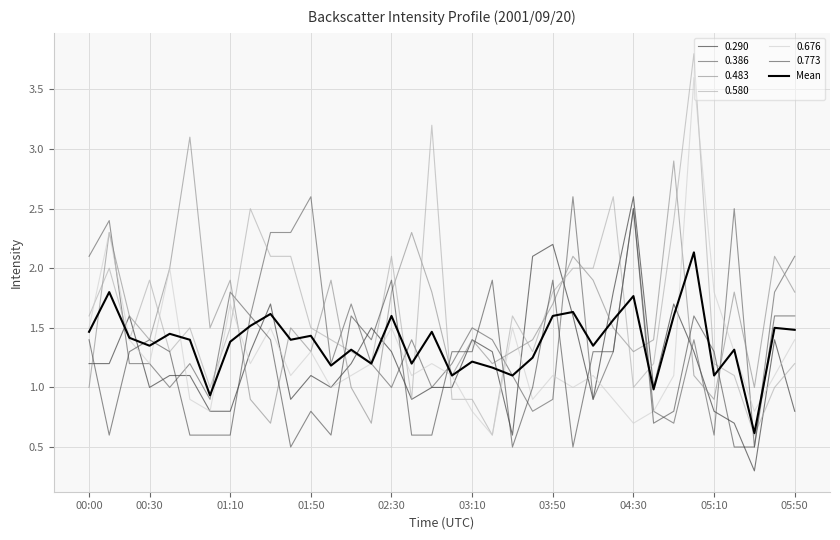

How many lines are shown in the chart?

7